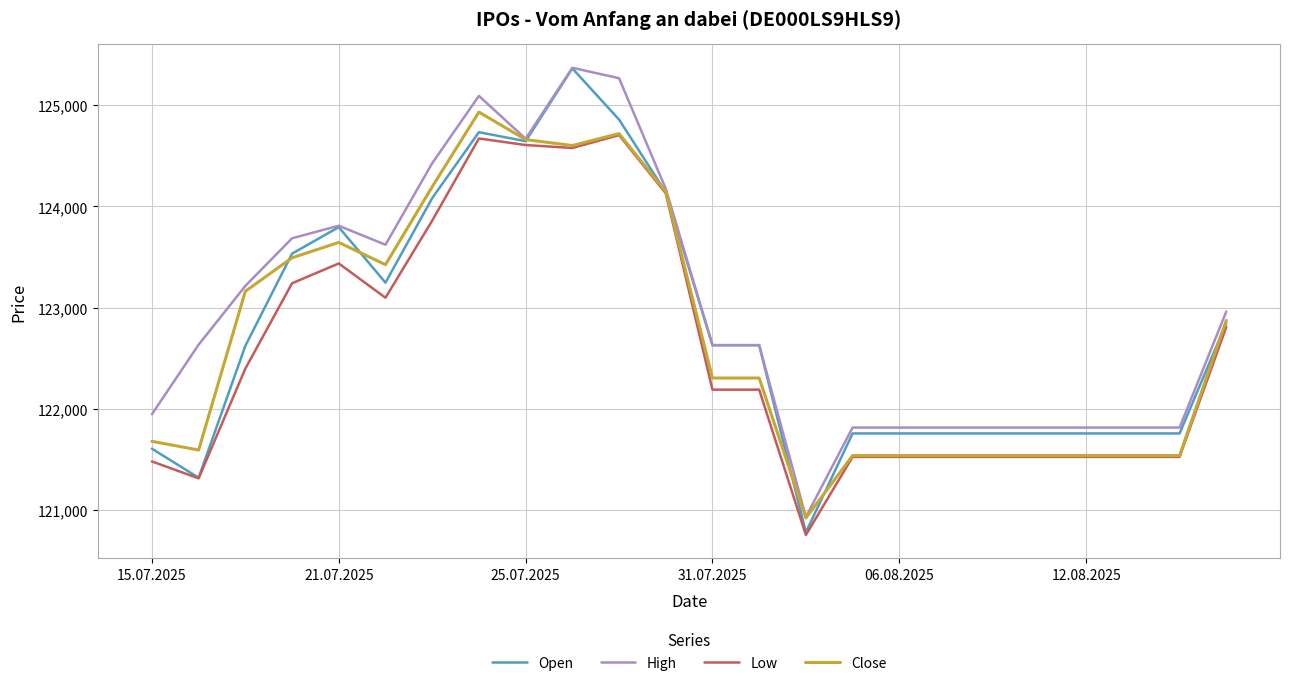

What are all the series names shown in the legend?

Open, High, Low, Close